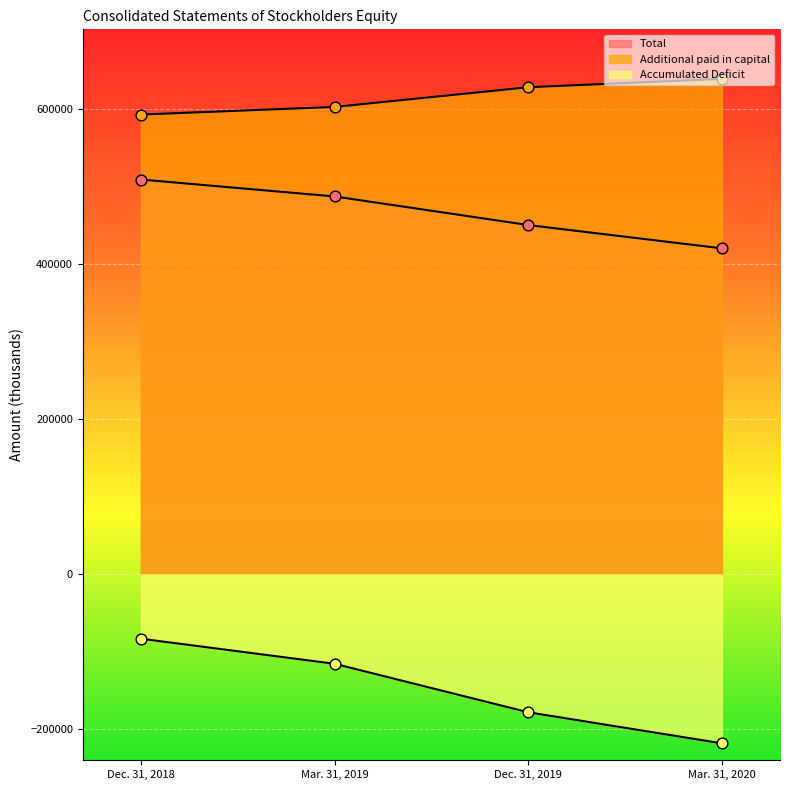

At which category is the sum across all series the highest?

Dec. 31, 2018